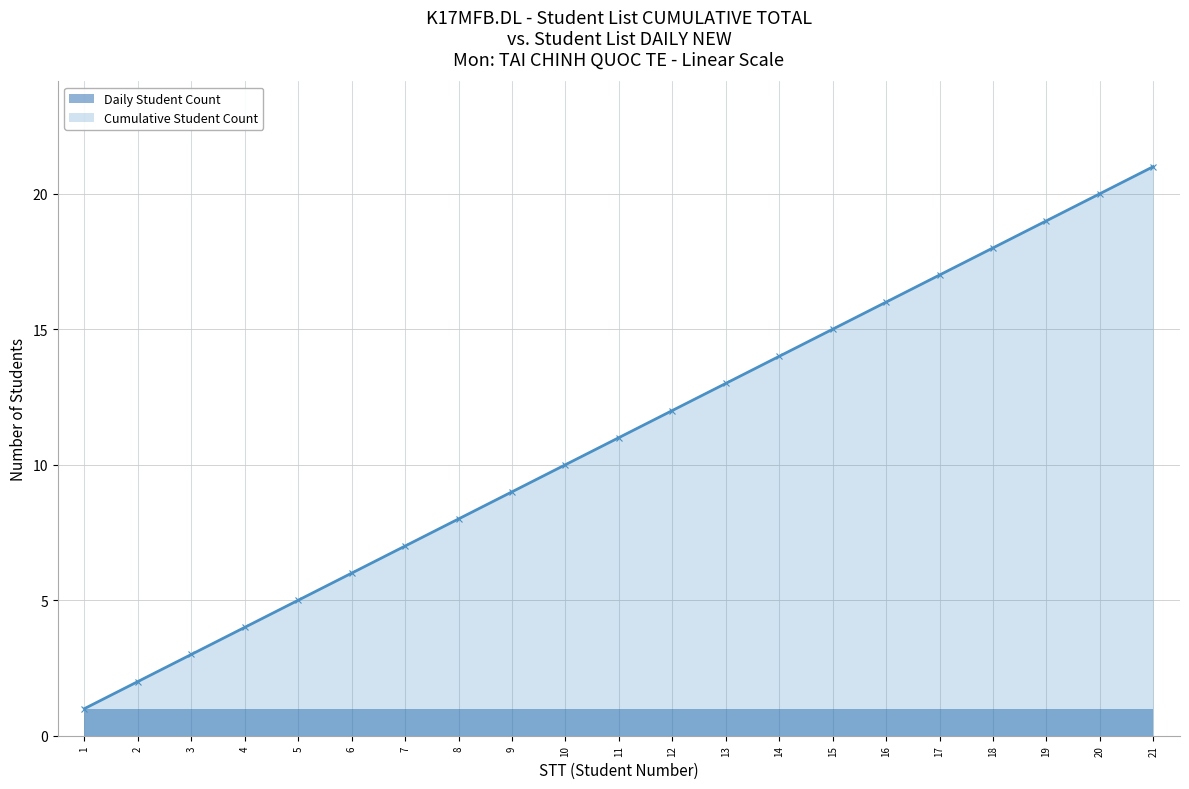

List the labels in order of value, smallest first.

1, 2, 3, 4, 5, 6, 7, 8, 9, 10, 11, 12, 13, 14, 15, 16, 17, 18, 19, 20, 21